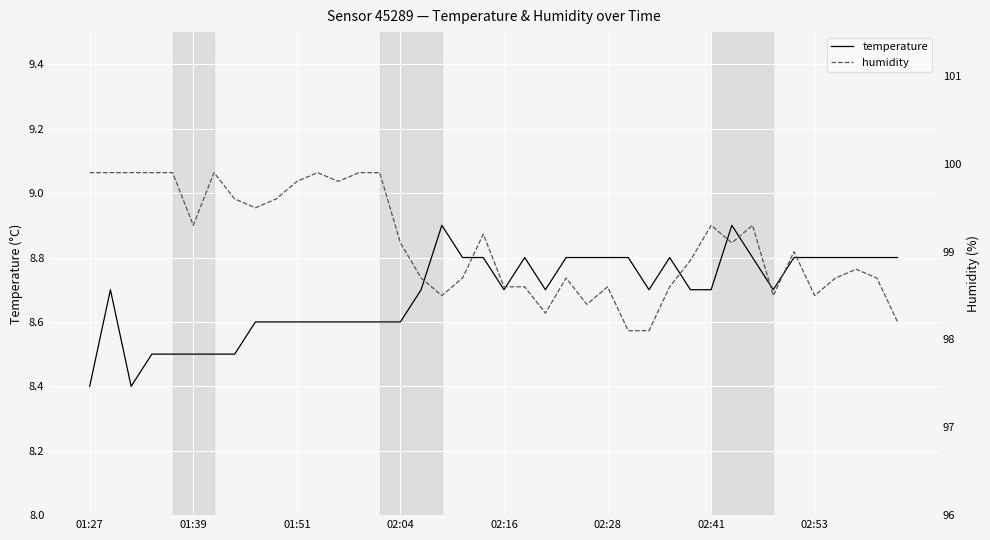

Is it true that temperature equals 12.9 at 02:16?

False